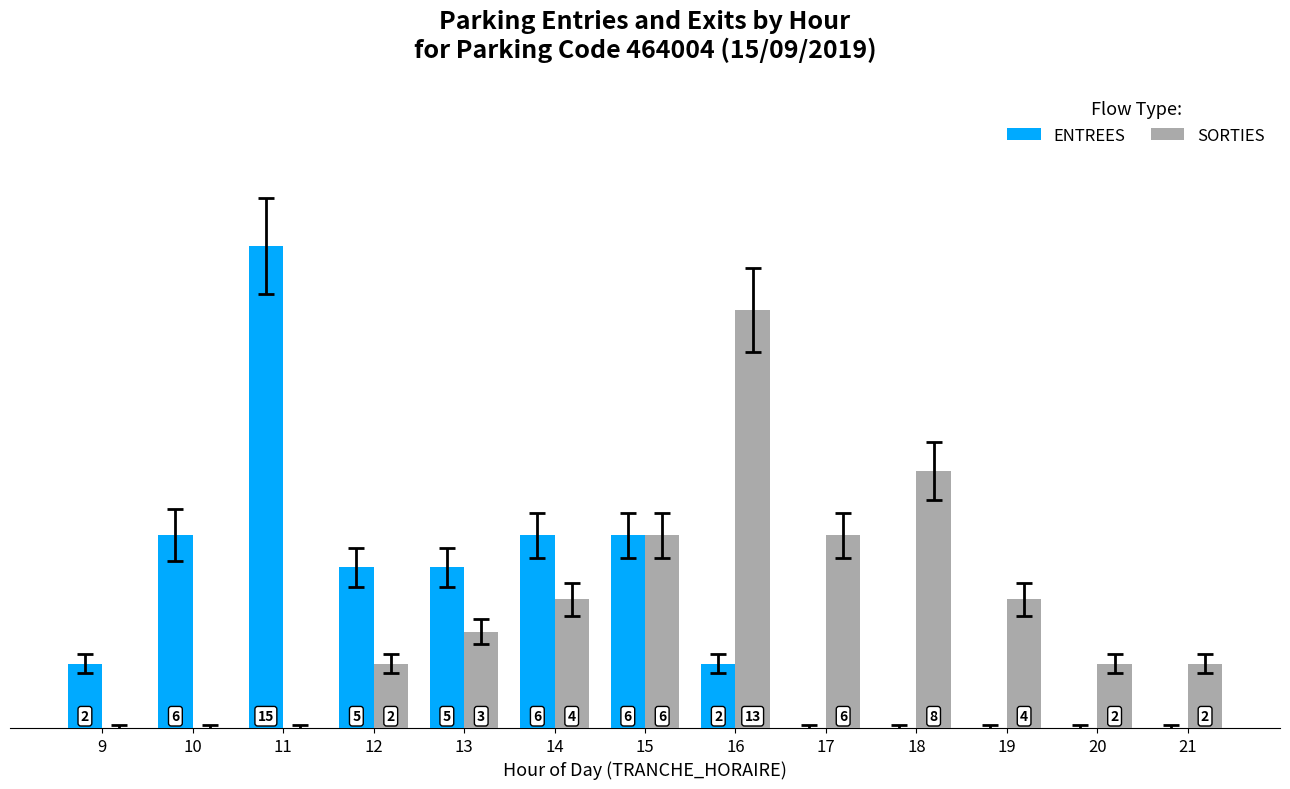

Is the value of ENTREES at 13 greater than the value of SORTIES at 21?

Yes